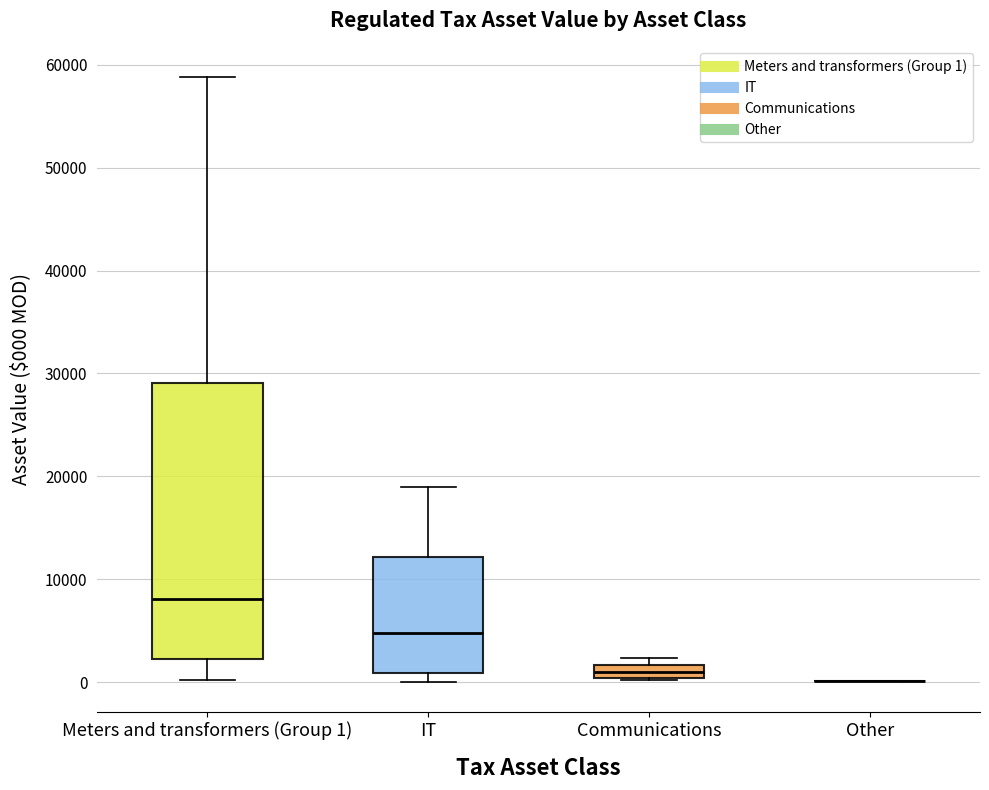

Which box is the tallest, from its lower edge to its upper edge?

Meters and transformers (Group 1)